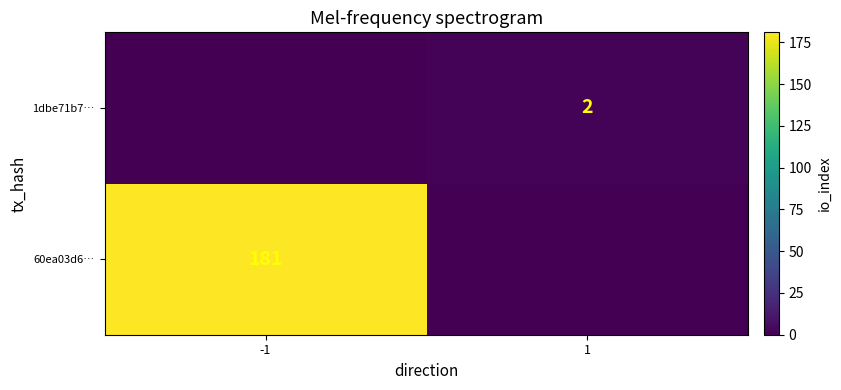

Is it true that 60ea03d6… equals 181 at -1?

True